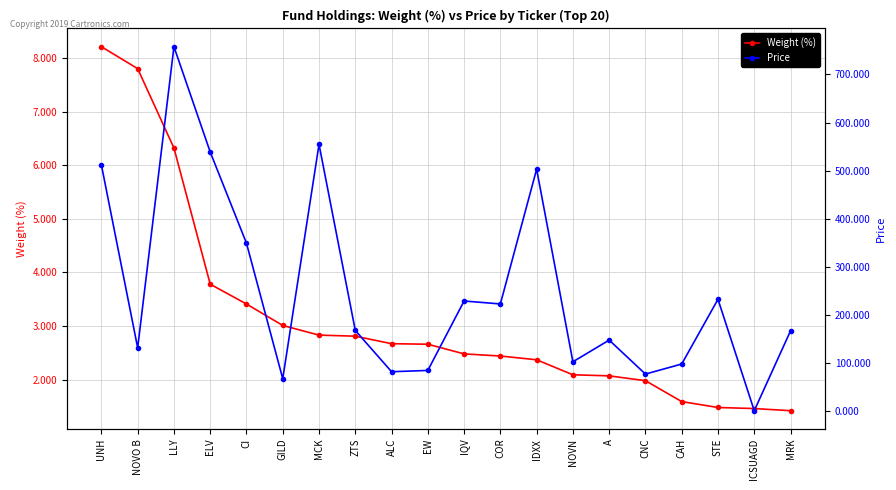

Where is Price nearest to the value 379?

CI